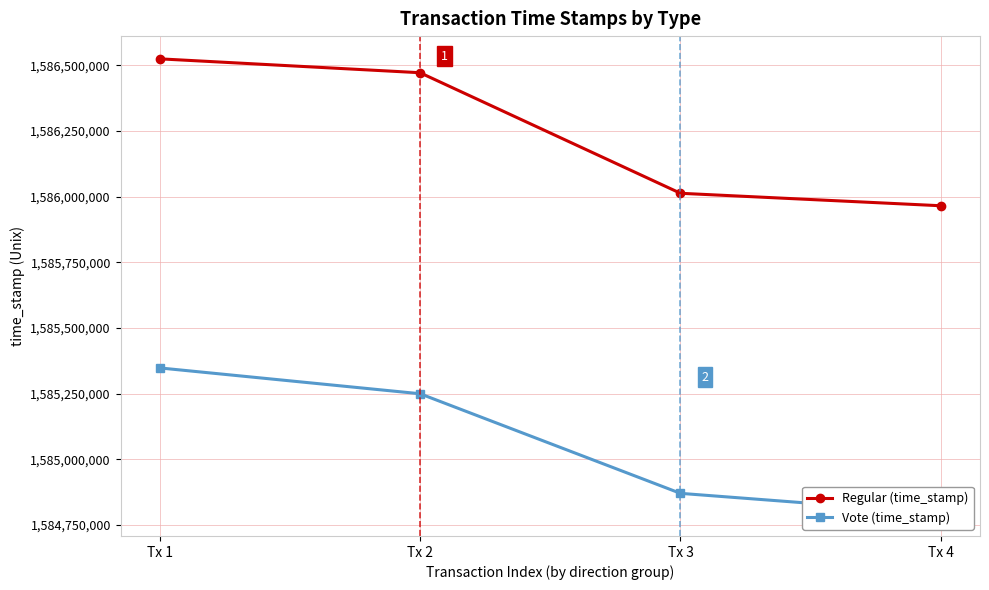

True or false: Regular (time_stamp) and Vote (time_stamp) cross at least once.

False